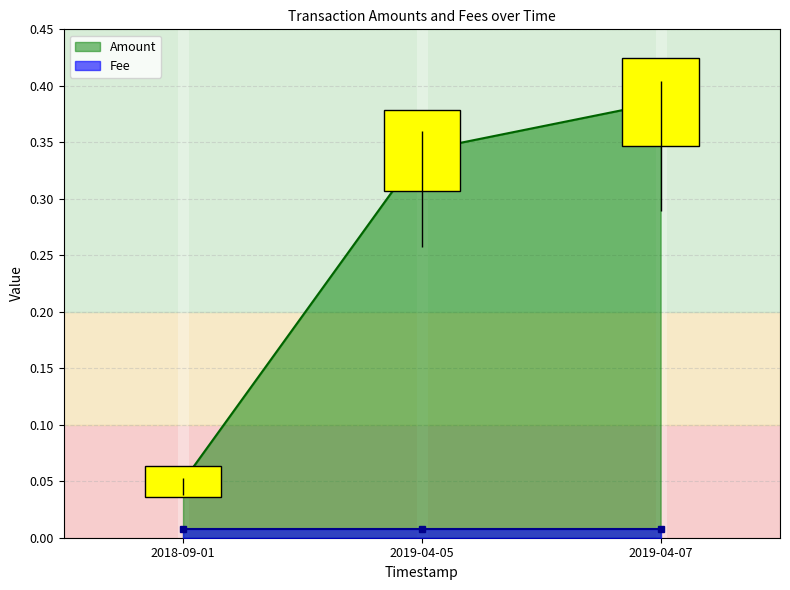

At which label is the value closest to 0?

2018-09-01